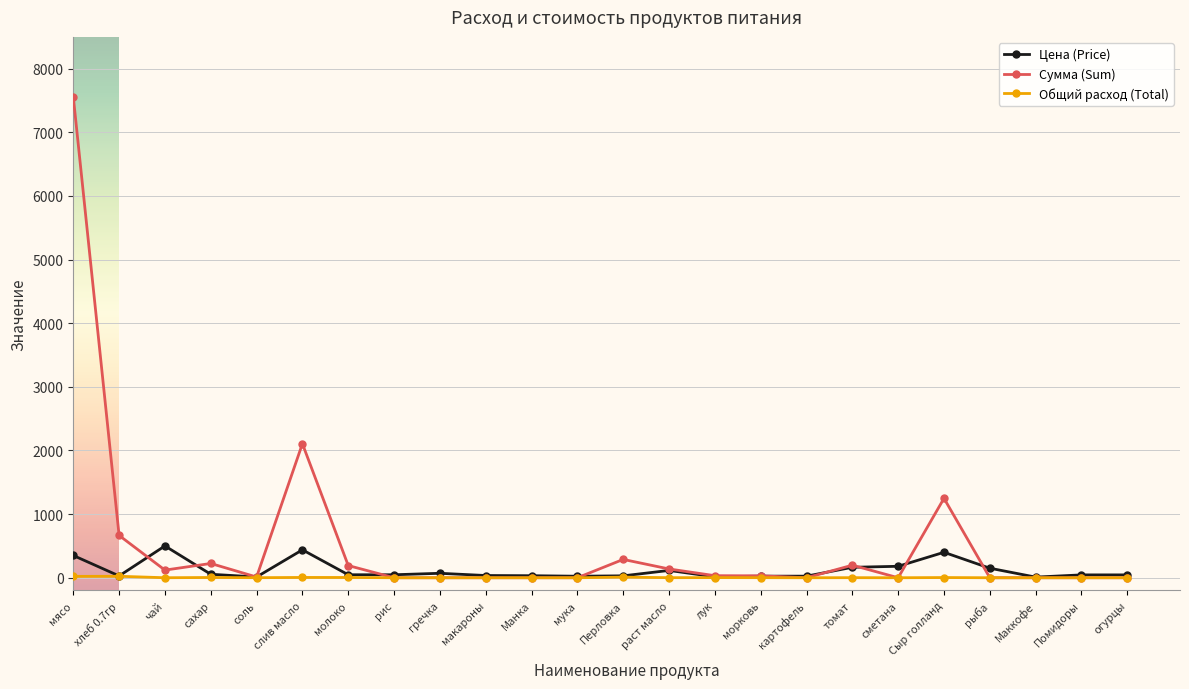

Which series changed the most between картофель and Сыр голланд?

Сумма (Sum)